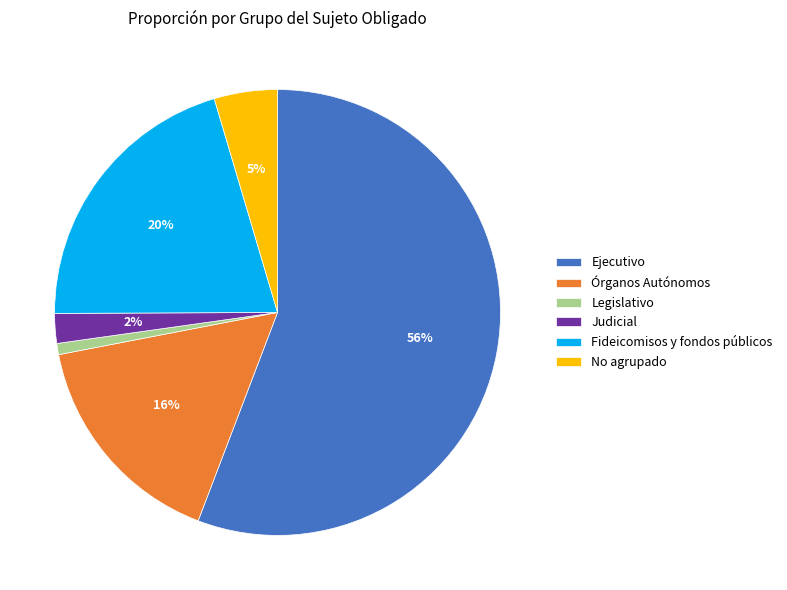

Which category accounts for the majority?

Ejecutivo